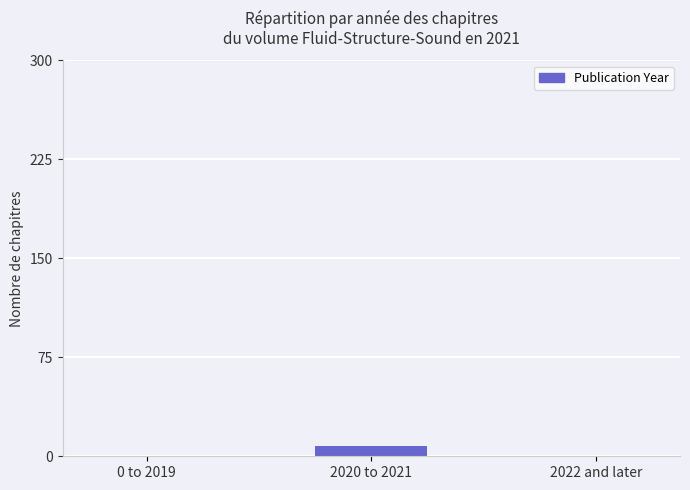

Count the values in the range 0 to 8.

3